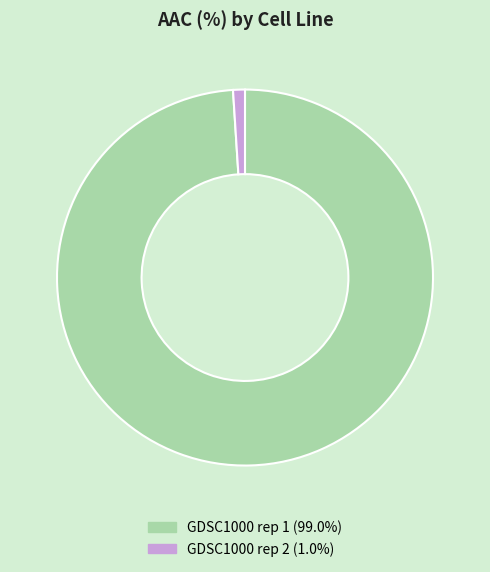

Is it true that GDSC1000 rep 2 is 1% of the pie?

True